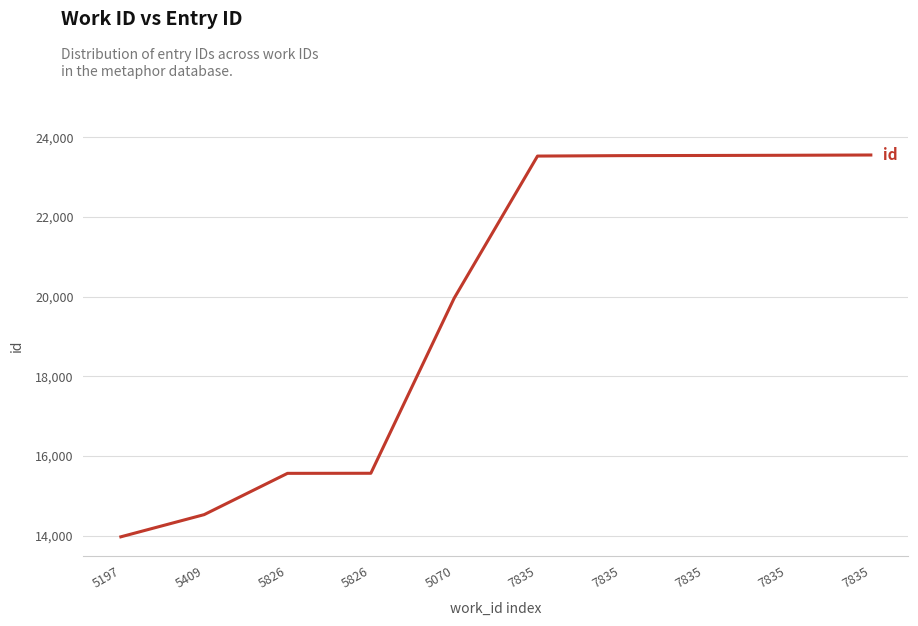

Where does the data first go above 23527?

7835